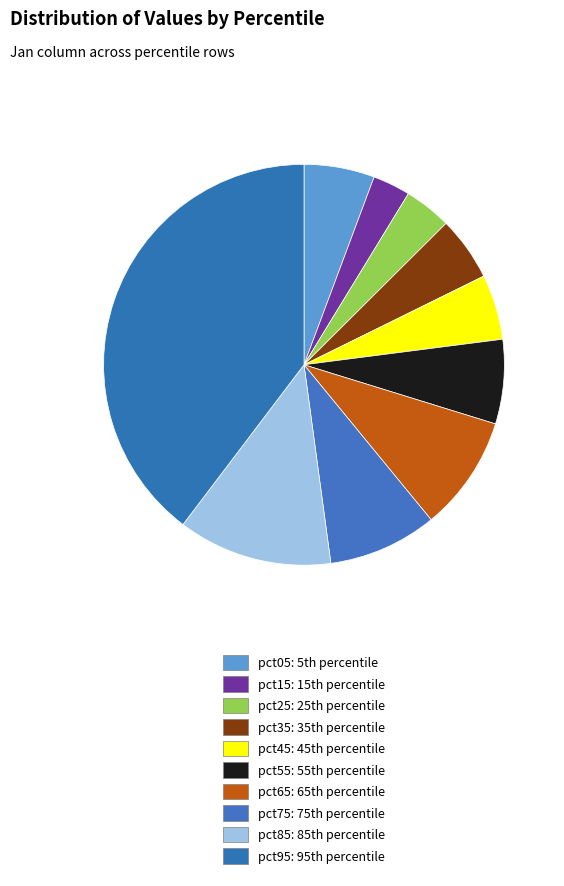

The pct95 slice represents 27% of the pie. True or false?

False